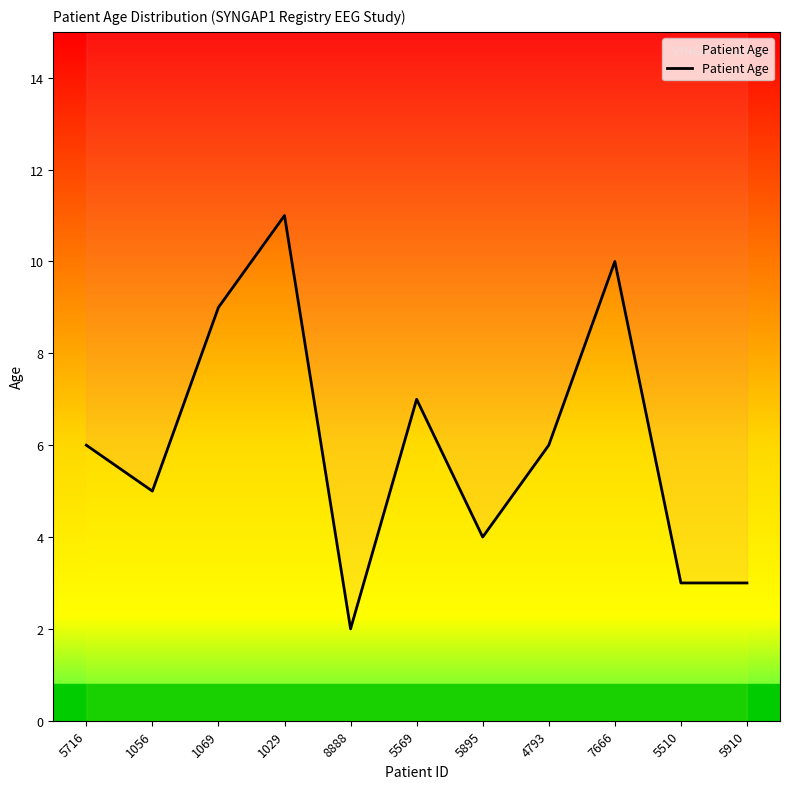

What is the ratio of the value at 5910 to the value at 1056?

0.6